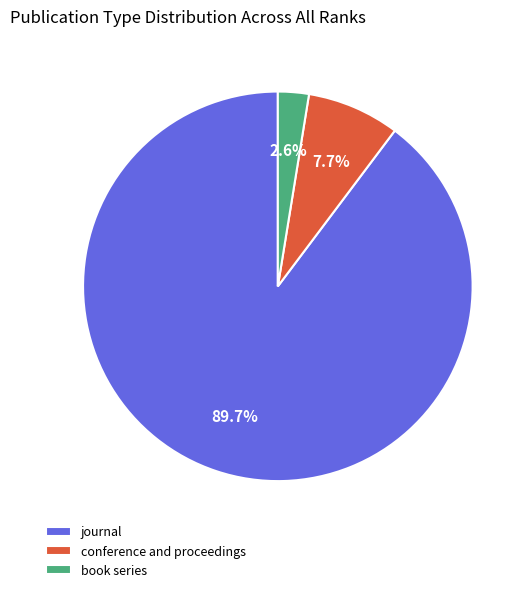

What percentage do journal and book series together represent?

92.3%